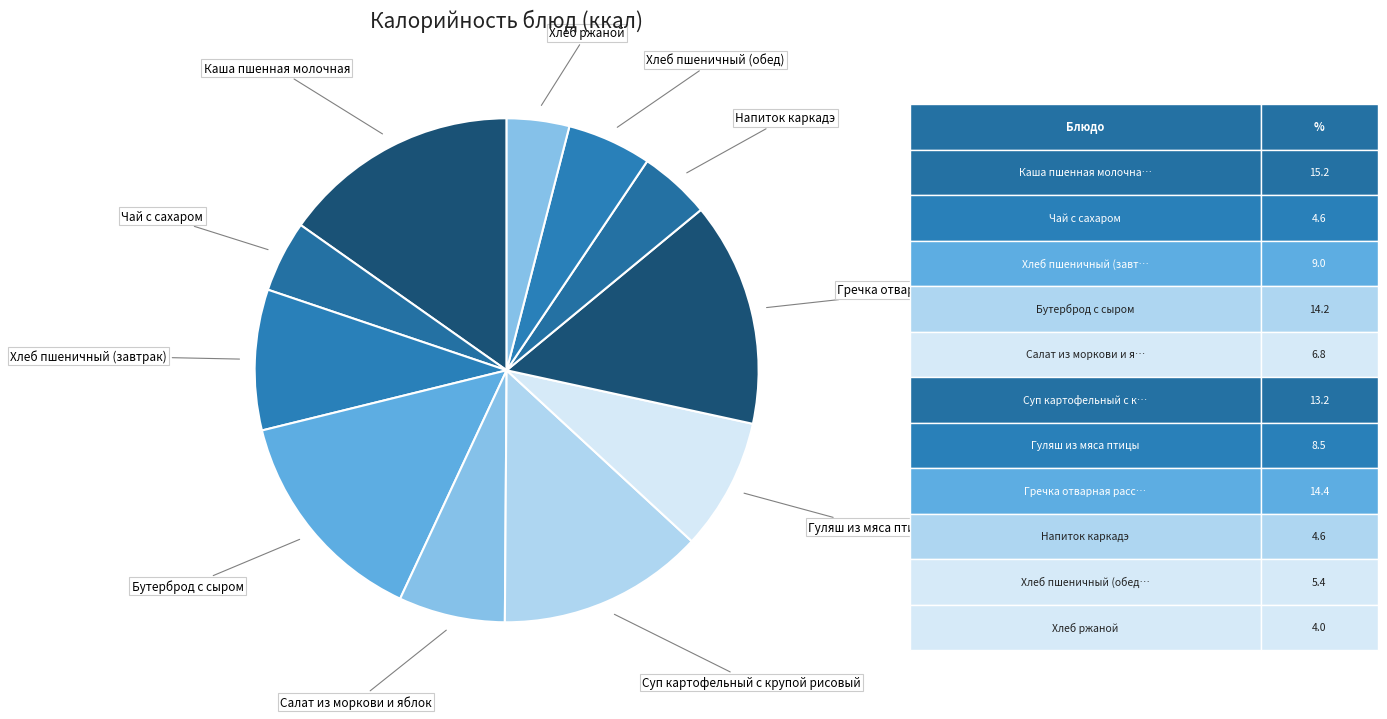

How many segments does this pie chart have?

11